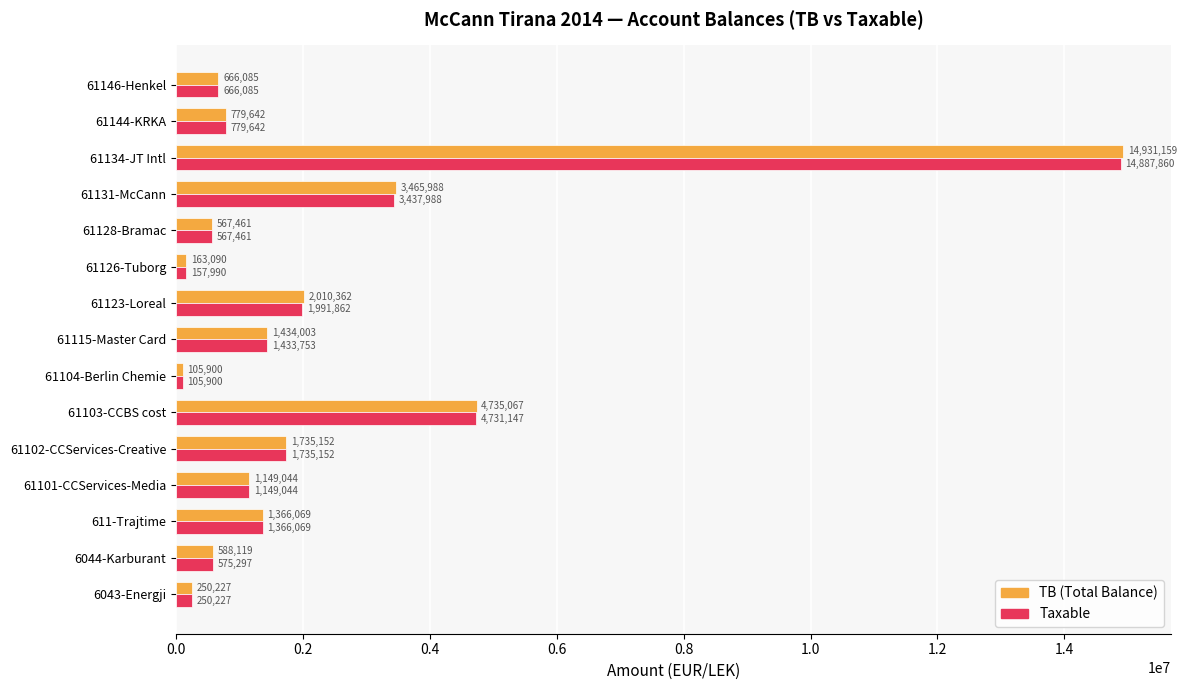

Which series has the largest range (max minus min)?

TB (Total Balance)